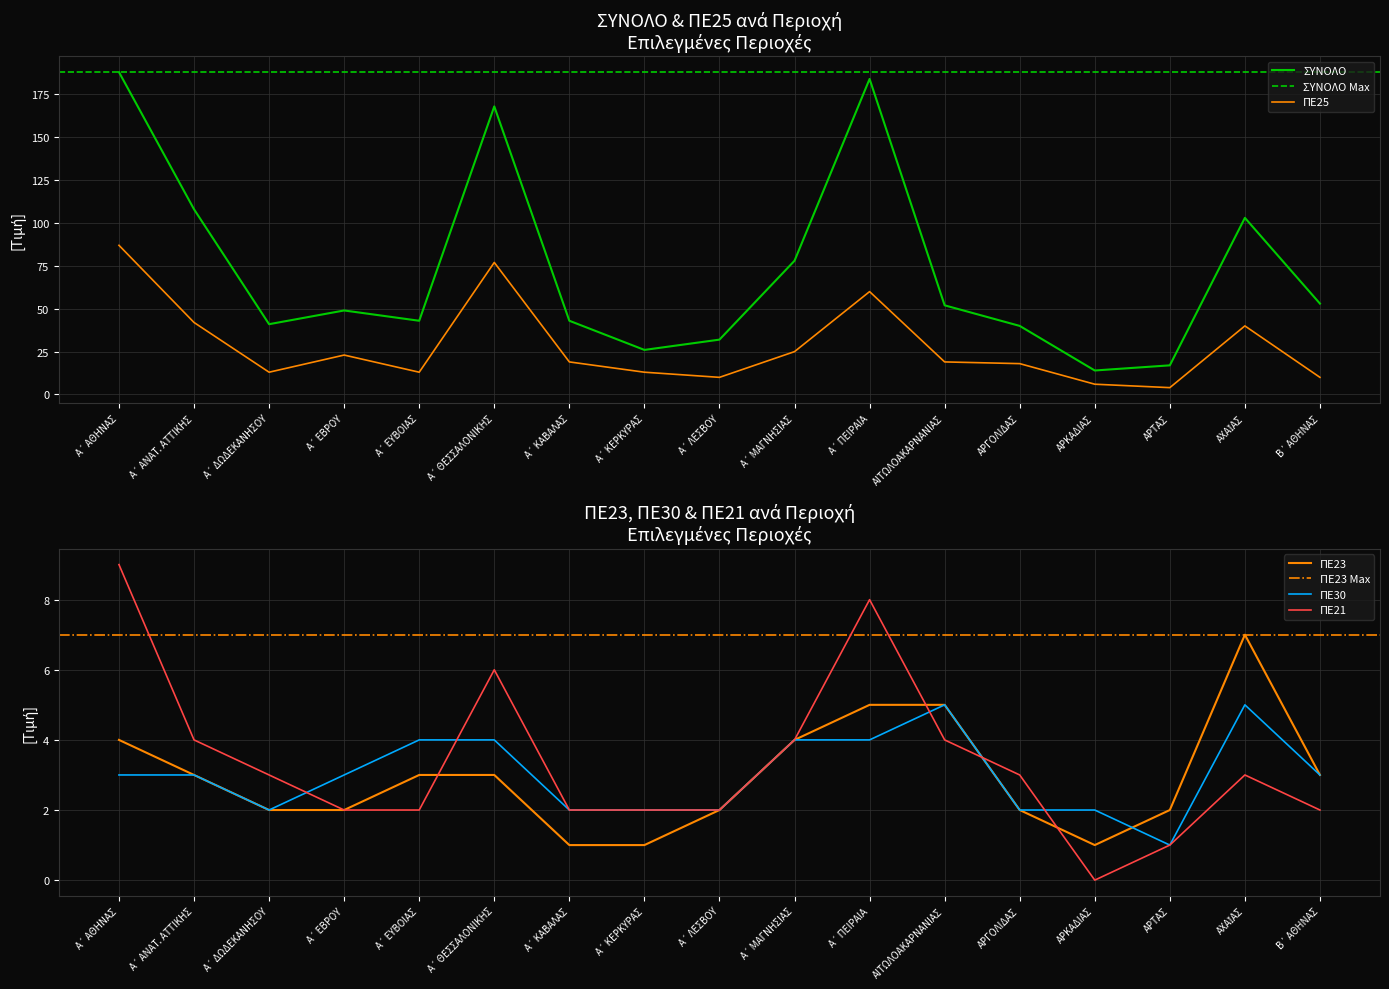

Which series has the largest total across all categories?

ΣΥΝΟΛΟ